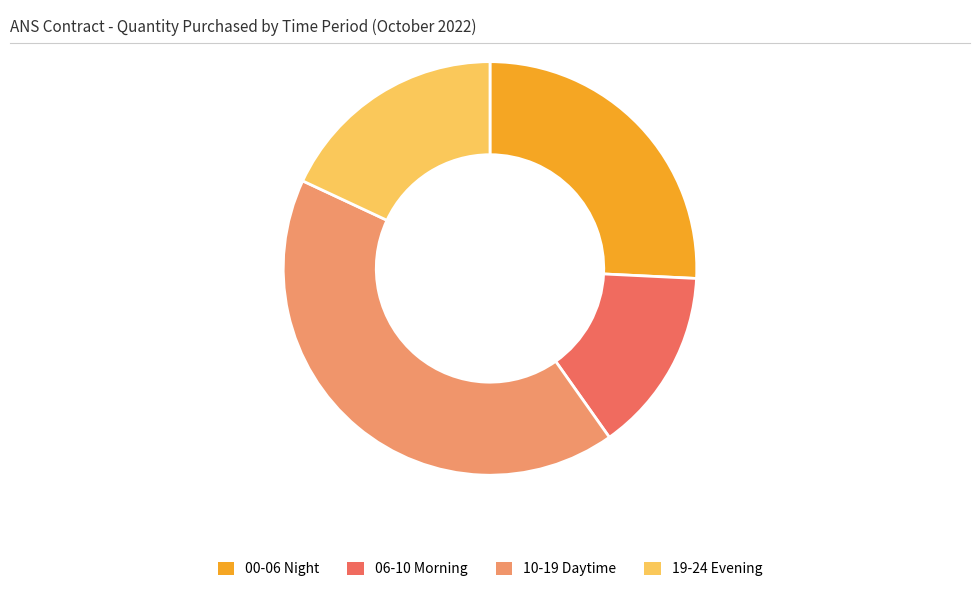

Rank the categories by value from lowest to highest.

06-10 Morning, 19-24 Evening, 00-06 Night, 10-19 Daytime